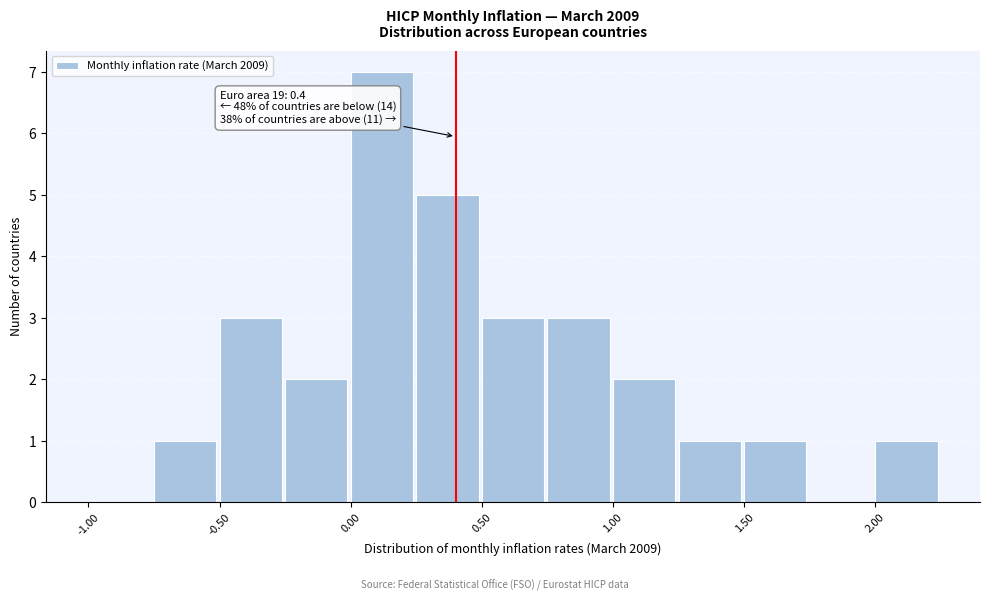

Over which range of the x-axis is the bar tallest?

0.00 to 0.25